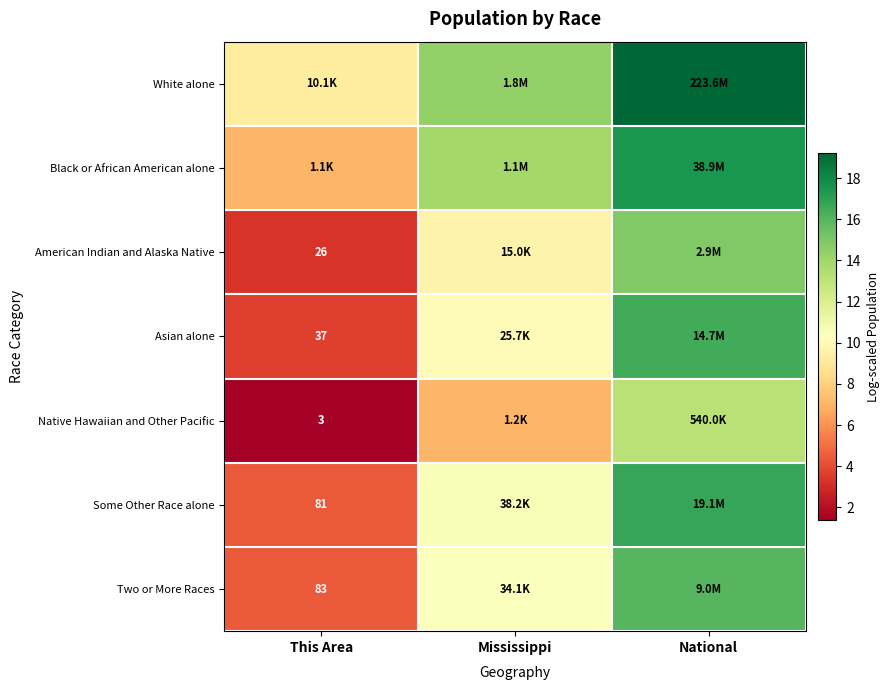

Which series changed the most between This Area and Mississippi?

Black or African American alone